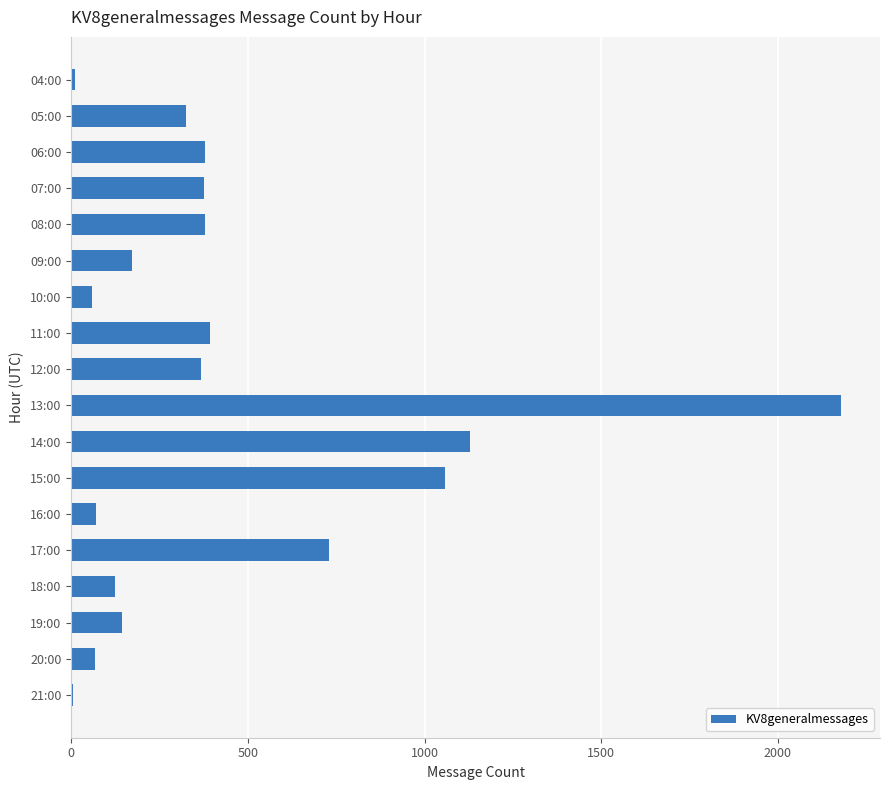

What is the sum of all values?

7965